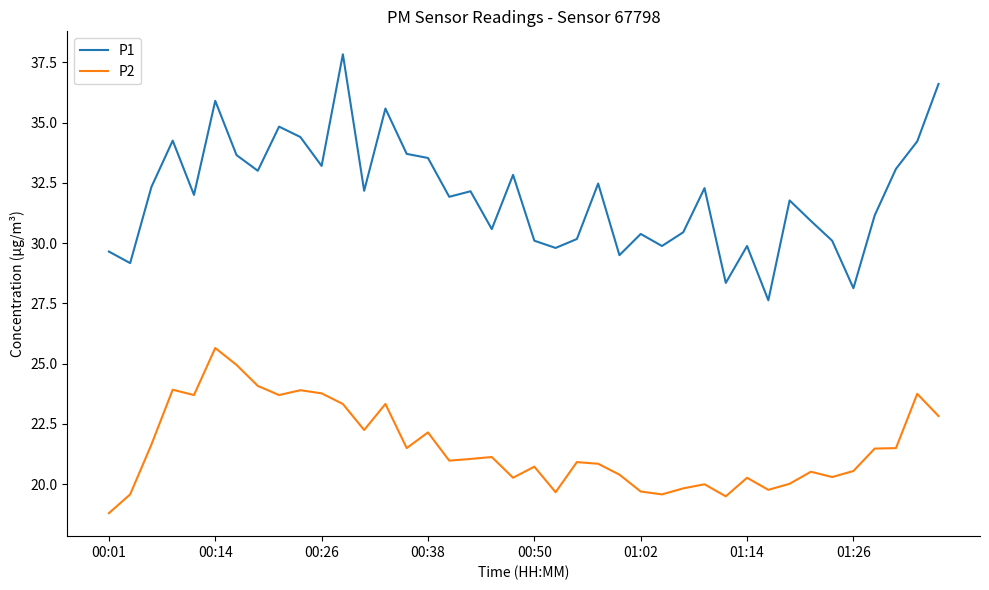

Which series has the widest spread of values?

P1